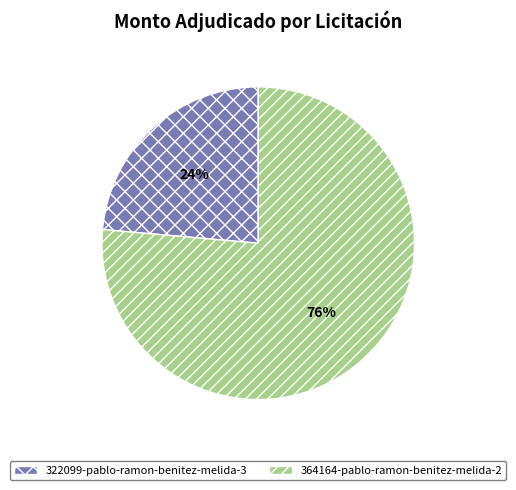

To the nearest percent, what is the combined percentage of 322099-pablo-ramon-benitez-melida-3 and 364164-pablo-ramon-benitez-melida-2?

100%